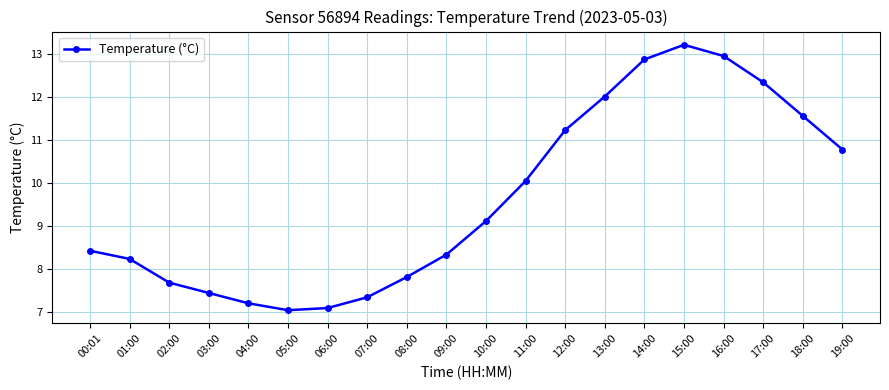

Which category has the highest value across all series?

15:00